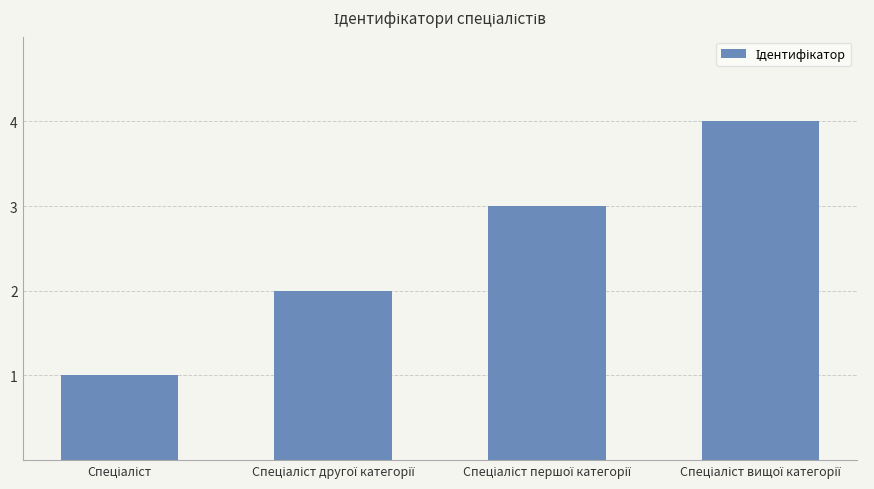

What is the maximum value shown in the chart?

4